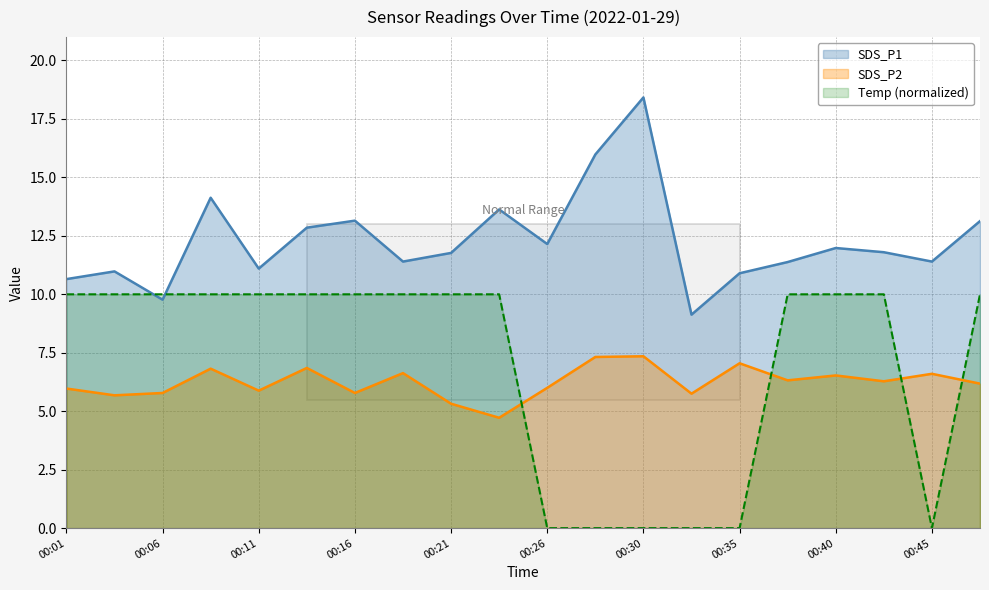

Where do SDS_P1 and Temp first cross each other?

00:04 and 00:06